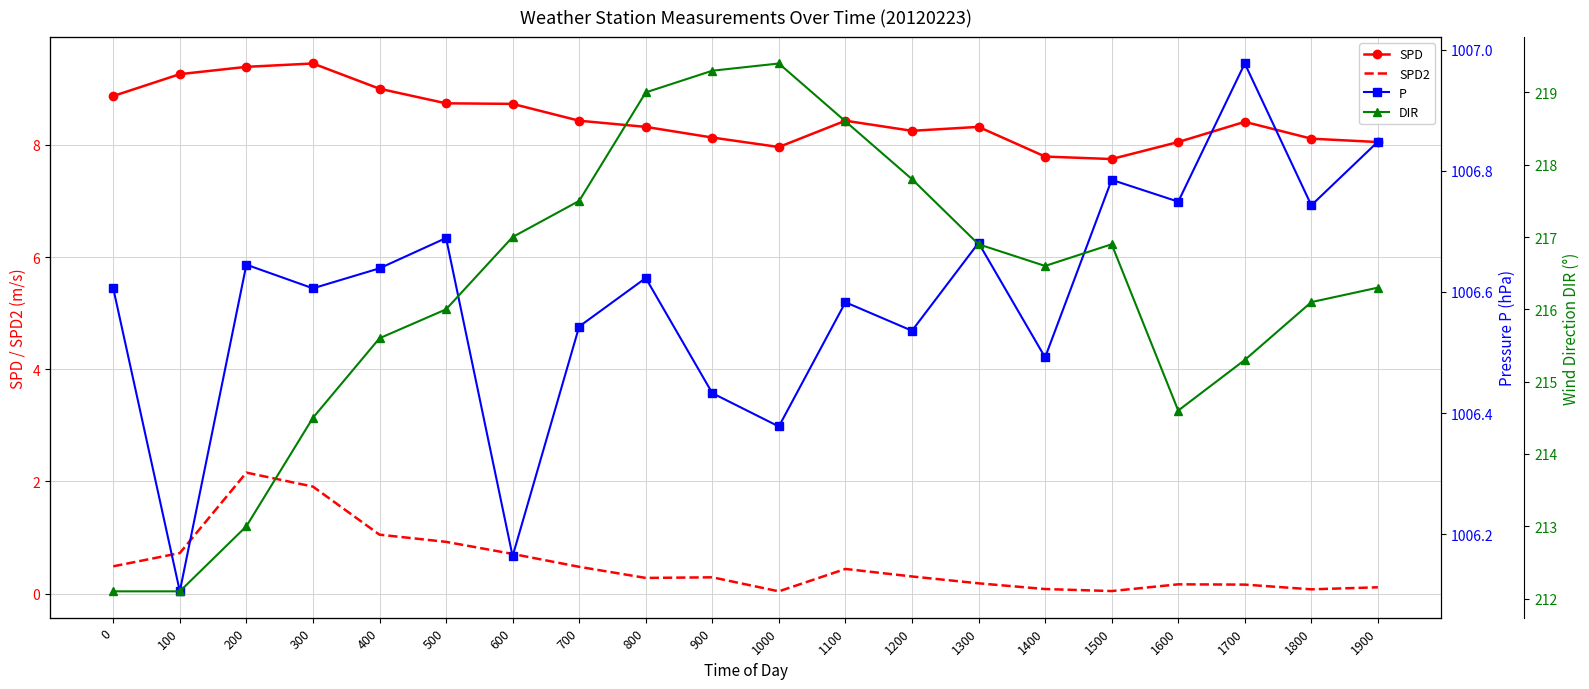

Reading left to right, what are all the values shown in this chart?

SPD: 8.9	9.3	9.4	9.4	9.0	8.7	8.7	8.4	8.3	8.1	8.0	8.4	8.2	8.3	7.8	7.7	8.1	8.4	8.1	8.1
SPD2: 0.5	0.7	2.2	1.9	1.1	0.9	0.7	0.5	0.3	0.3	0.0	0.4	0.3	0.2	0.1	0.0	0.2	0.2	0.1	0.1
P: 1006.6	1006.1	1006.6	1006.6	1006.6	1006.7	1006.2	1006.5	1006.6	1006.4	1006.4	1006.6	1006.5	1006.7	1006.5	1006.8	1006.7	1007.0	1006.7	1006.8
DIR: 212.1	212.1	213.0	214.5	215.6	216.0	217.0	217.5	219.0	219.3	219.4	218.6	217.8	216.9	216.6	216.9	214.6	215.3	216.1	216.3